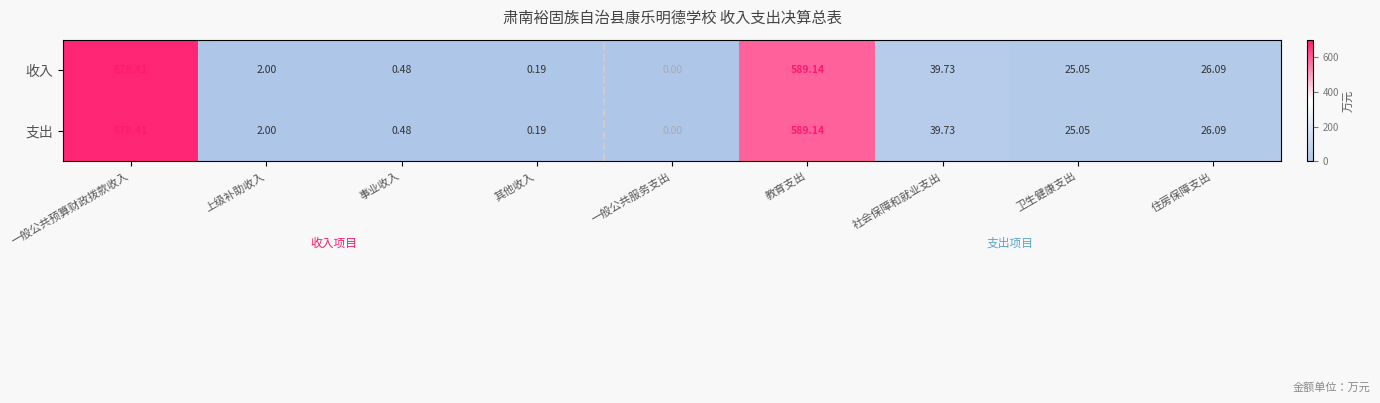

Which category has the highest value across all series?

一般公共预算财政拨款收入